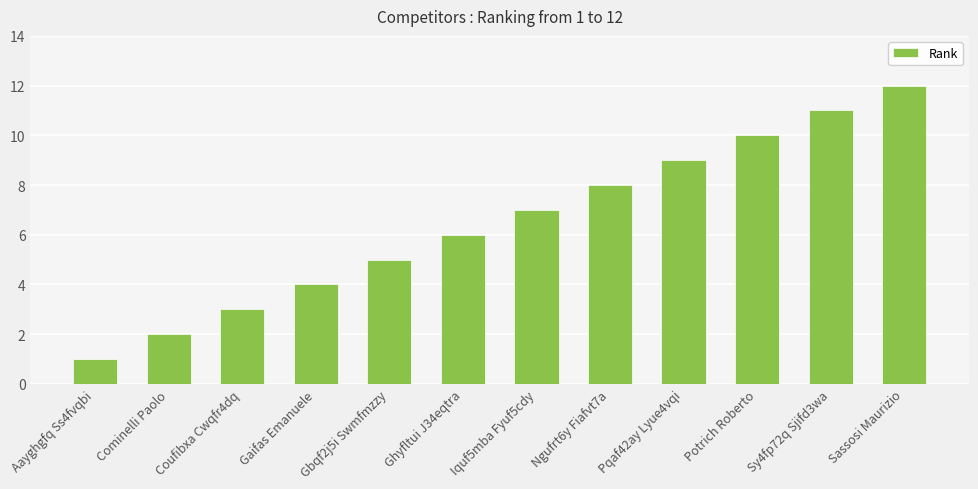

What is the change in value from Iquf5mba Fyuf5cdy to Ngufrt6y Fiafvt7a?

+1